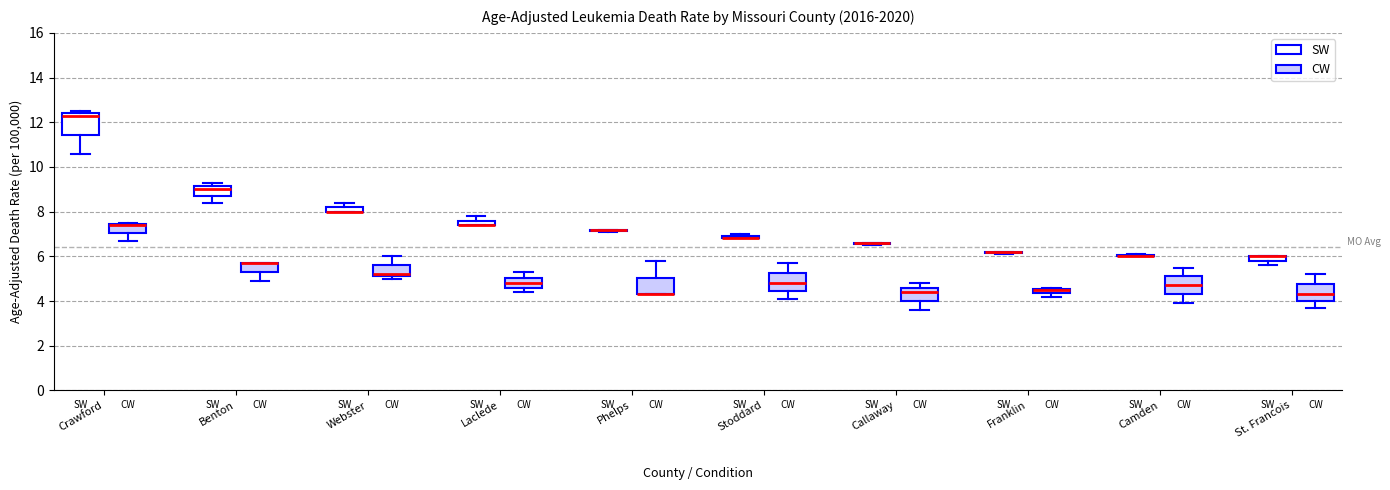

Where is the lower edge of the box for Webster (CW) on the y-axis? The values are not printed on the chart, so give them approximately, as read against the axis.

5.2